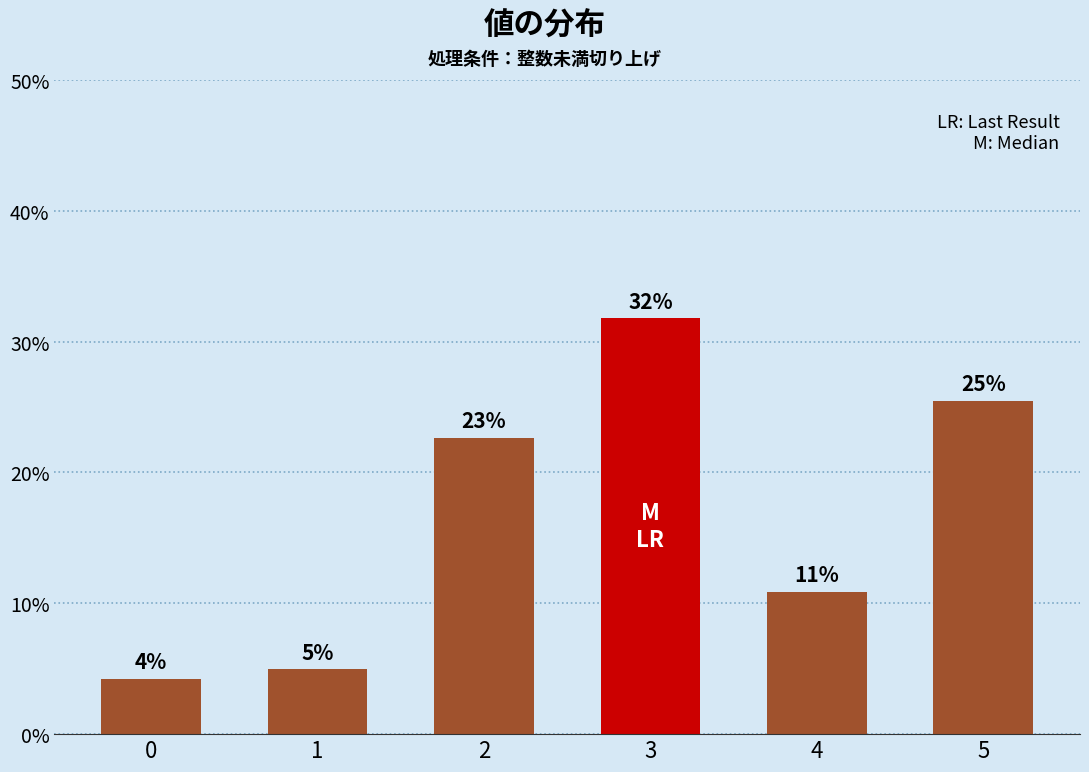

How many bars are there in total?

6